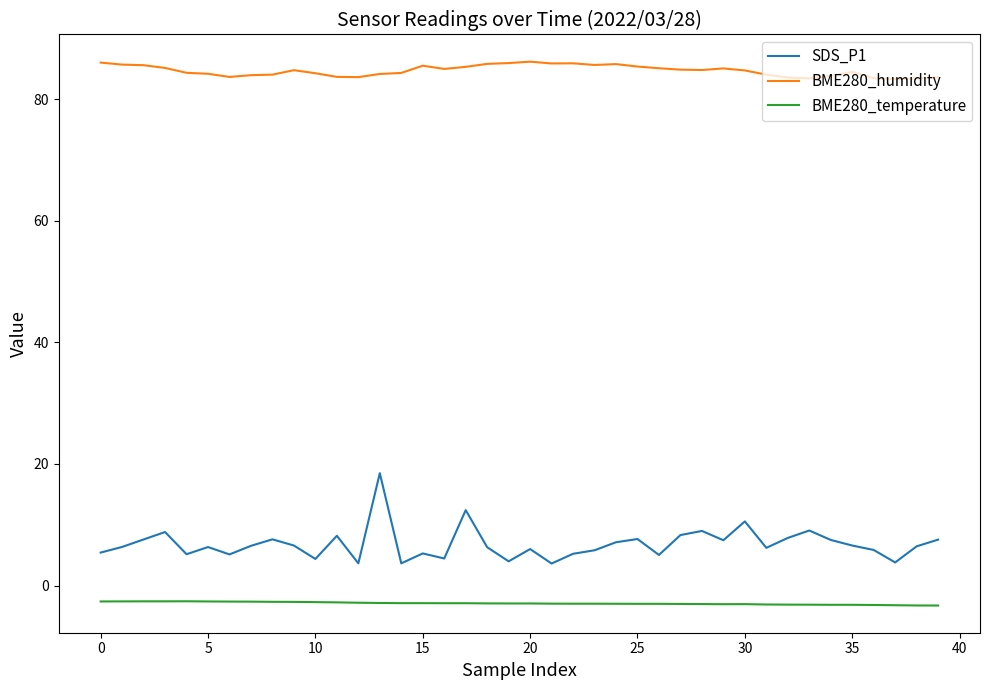

What is the maximum value shown in the chart?

86.2